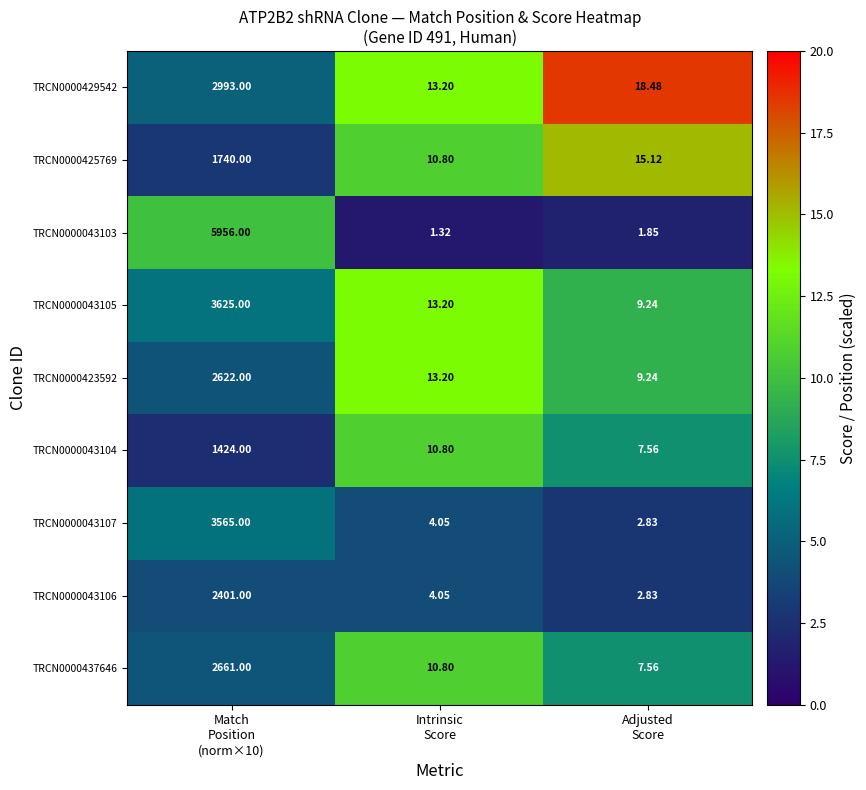

At which label is TRCN0000429542 closest to 11?

Intrinsic Score